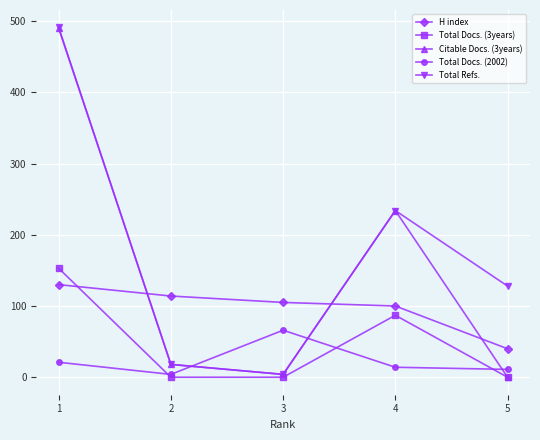

How many Total Docs. (3years) values are between 0 and 87?

4